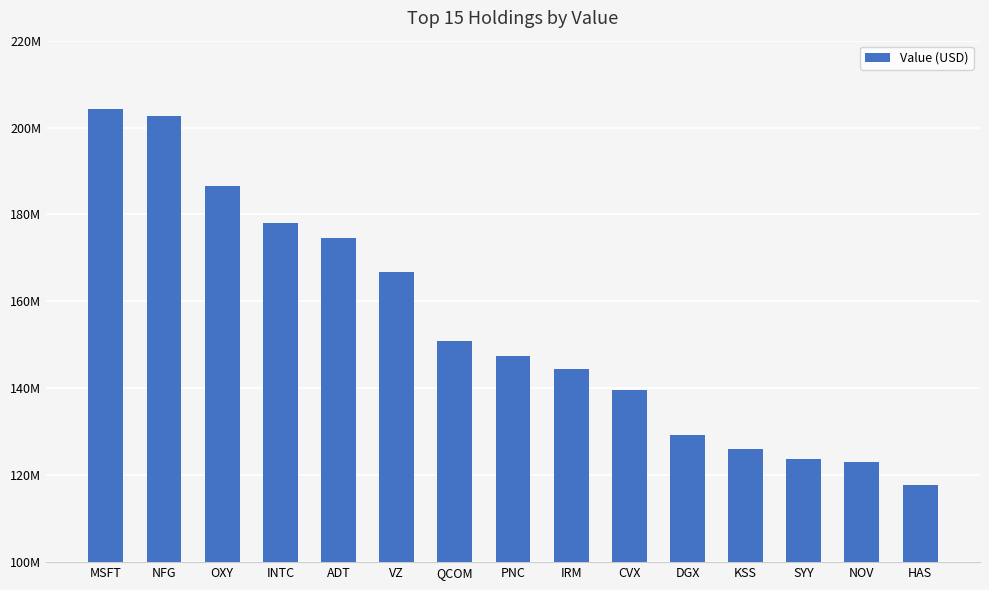

What is the label of the 2nd bar from the left?

NFG